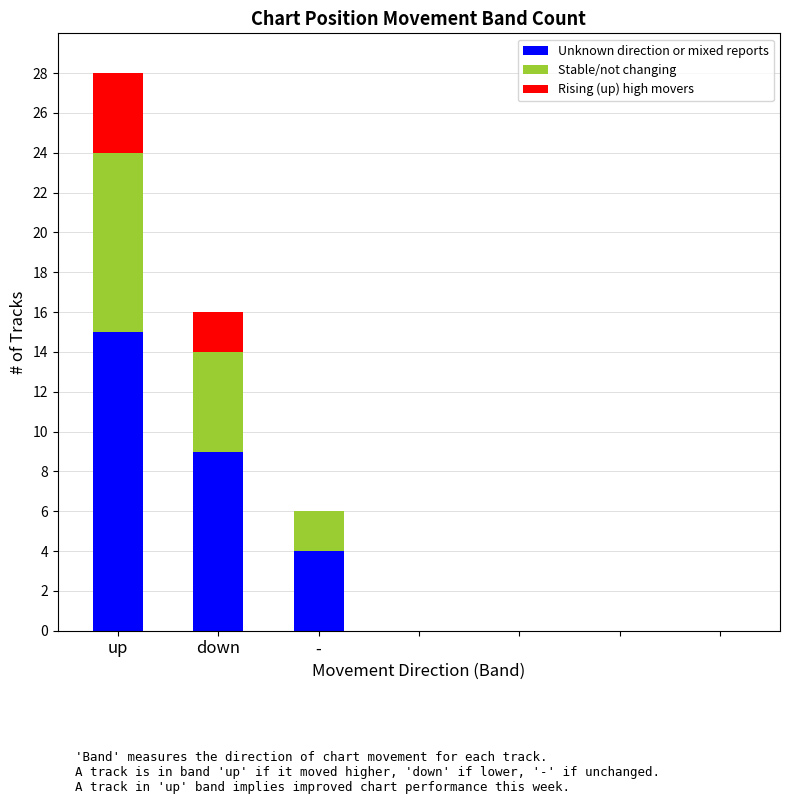

What is the sum of all Unknown direction or mixed reports values?

28